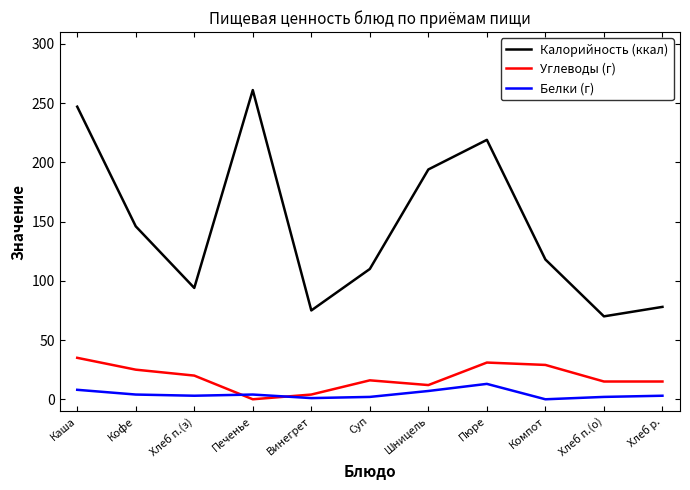

At which category is the sum across all series the highest?

Каша